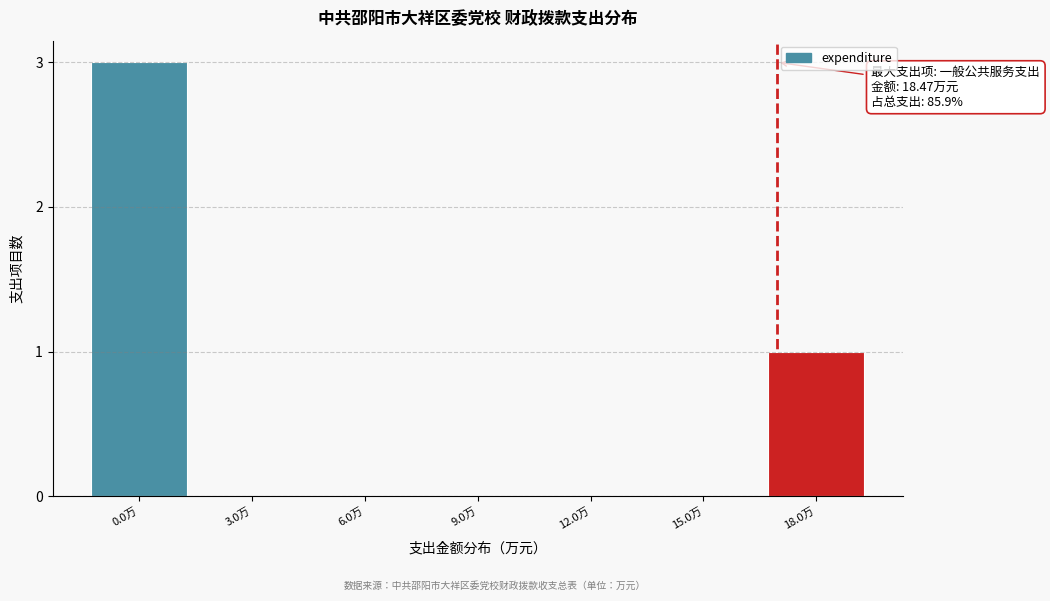

Reading left to right, extract all data points from this chart.

0.0万=3	3.0万=0	6.0万=0	9.0万=0	12.0万=0	15.0万=0	18.0万=1